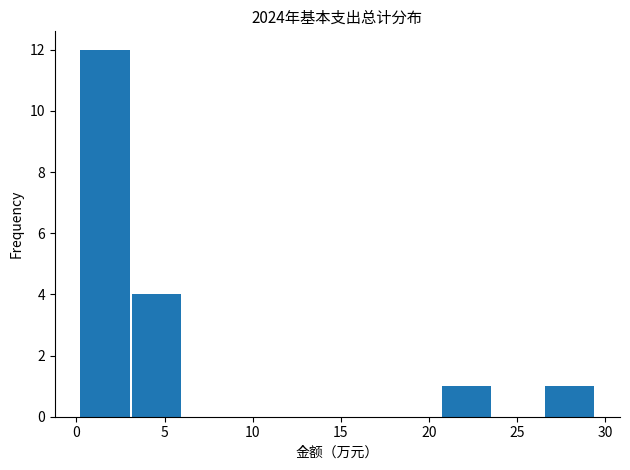

Reading left to right, transcribe this chart: for each bar, give the range it covers on the x-axis and its height. Neither the bar edges nor the heights are printed on the chart, so give them approximately, as read against the axes.

0.0 to 3.0: 12
3.0 to 6.0: 4
6.0 to 9.0: 0
9.0 to 12.0: 0
12.0 to 15.0: 0
15.0 to 17.5: 0
17.5 to 20.5: 0
20.5 to 23.5: 1
23.5 to 26.5: 0
26.5 to 29.5: 1